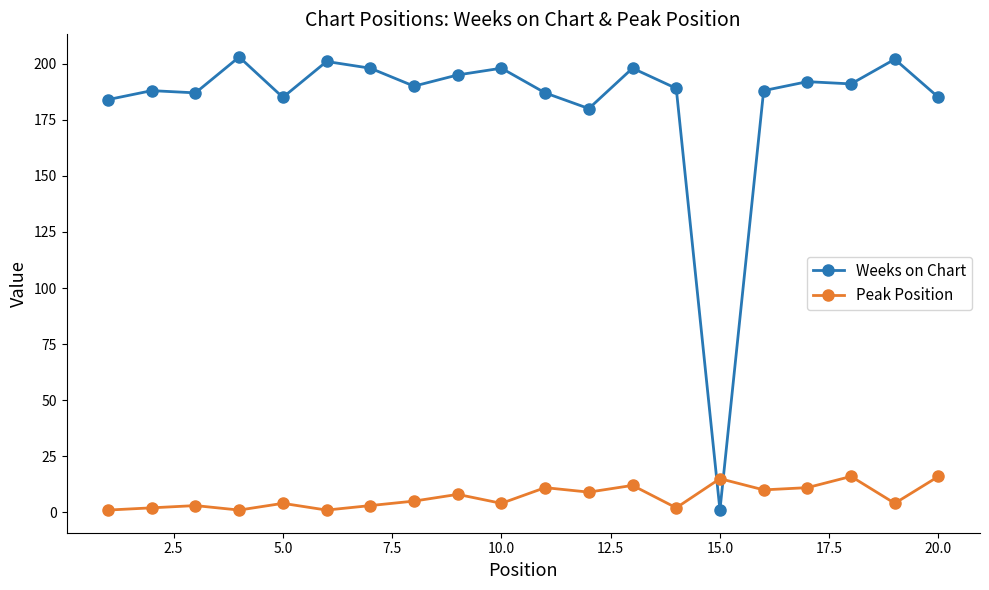

What are all the series names shown in the legend?

Weeks on Chart, Peak Position